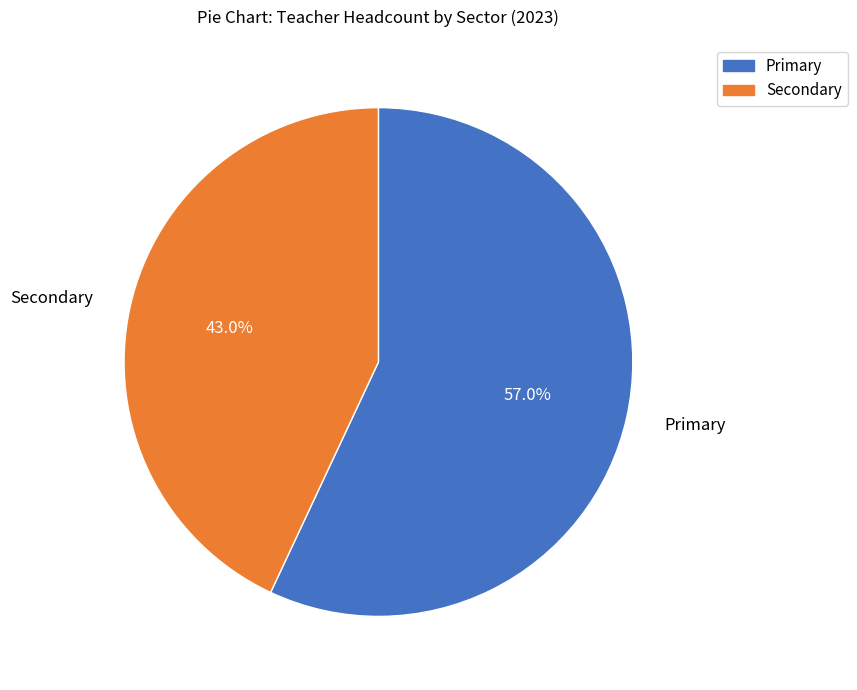

Rank the categories by value from highest to lowest.

Primary, Secondary